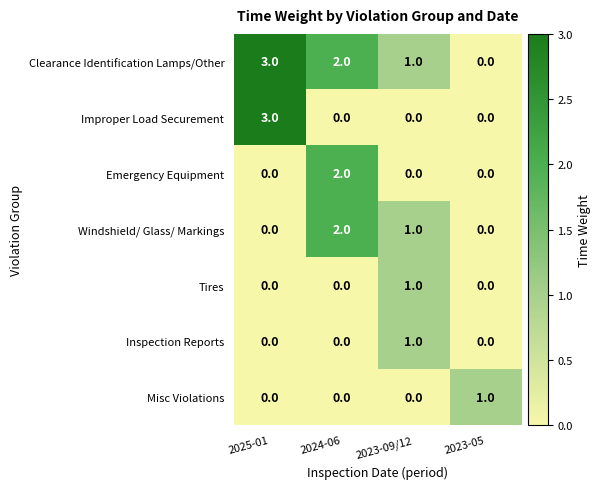

Between 2025-01 and 2023-09/12, which series saw the biggest shift?

Improper Load Securement